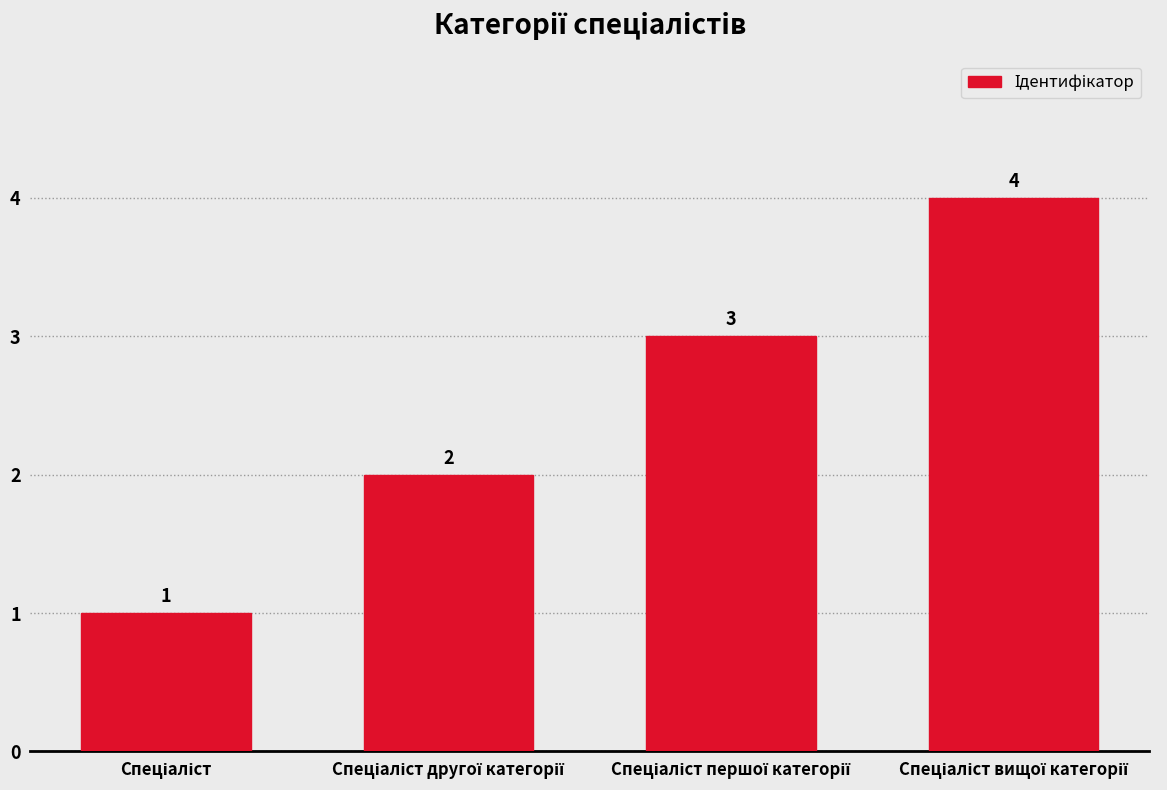

What is the sum of all values?

10